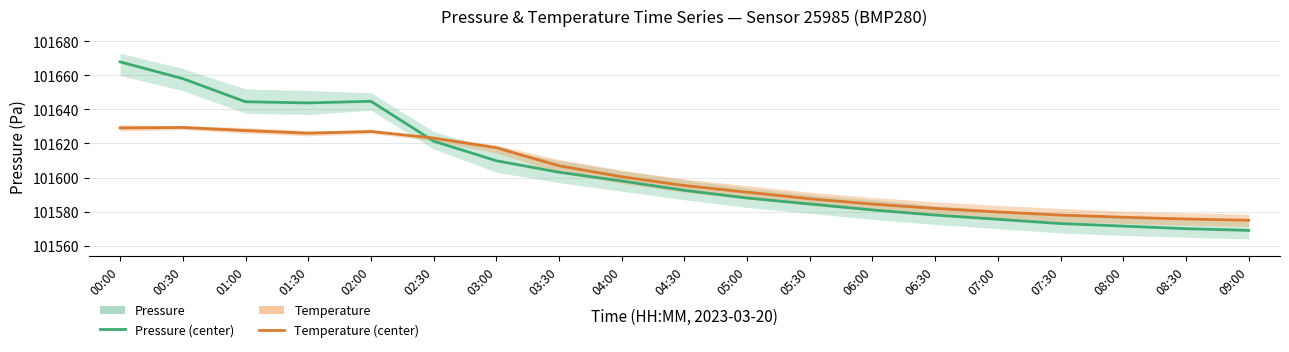

Reading right to left, transcribe all the data shown in this chart.

Pressure: 101569.0	101570.0	101571.5	101573.0	101575.5	101578.0	101581.0	101584.5	101588.0	101592.5	101598.0	101603.1	101609.9	101621.4	101644.8	101643.8	101644.5	101658.1	101667.9
Temperature: 101574.9	101575.7	101576.7	101578.0	101579.8	101581.9	101584.5	101587.6	101591.4	101595.3	101600.5	101606.9	101617.5	101623.2	101627.1	101626.0	101627.6	101629.4	101629.1